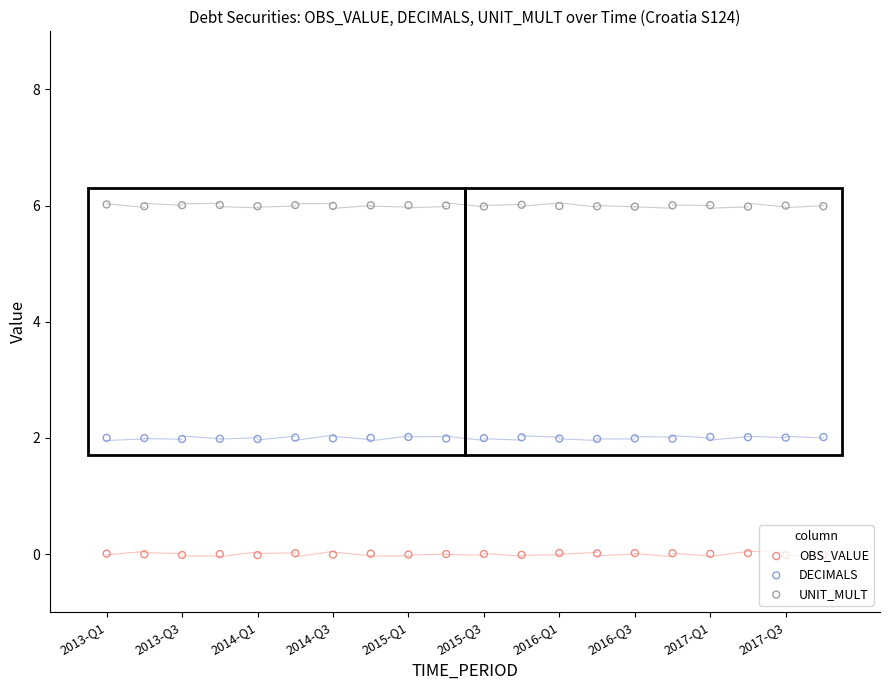

What are all the series names shown in the legend?

OBS_VALUE, DECIMALS, UNIT_MULT